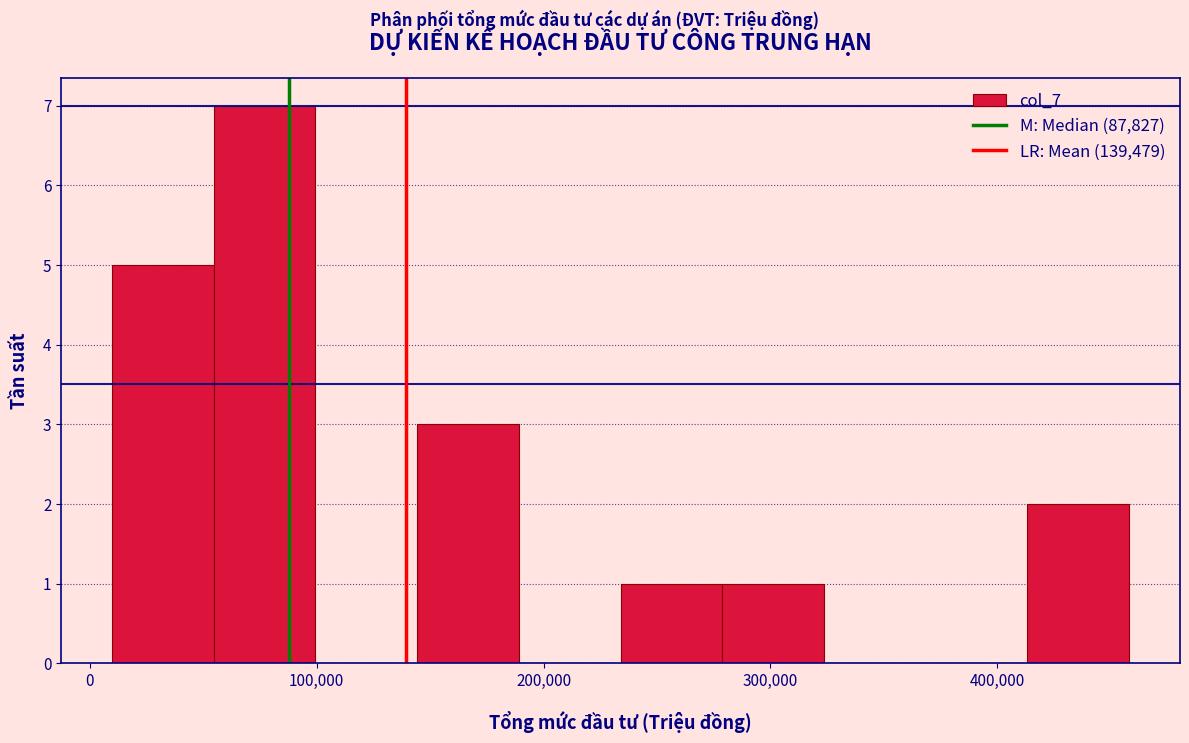

Reading left to right, list every bar in this chart as the range it spans on the x-axis followed by its height. Neither the bar edges nor the heights are printed on the chart, so give them approximately, as read against the axes.

10000 to 50000: 5
50000 to 100000: 7
100000 to 140000: 0
140000 to 190000: 3
190000 to 230000: 0
230000 to 280000: 1
280000 to 320000: 1
320000 to 370000: 0
370000 to 410000: 0
410000 to 460000: 2